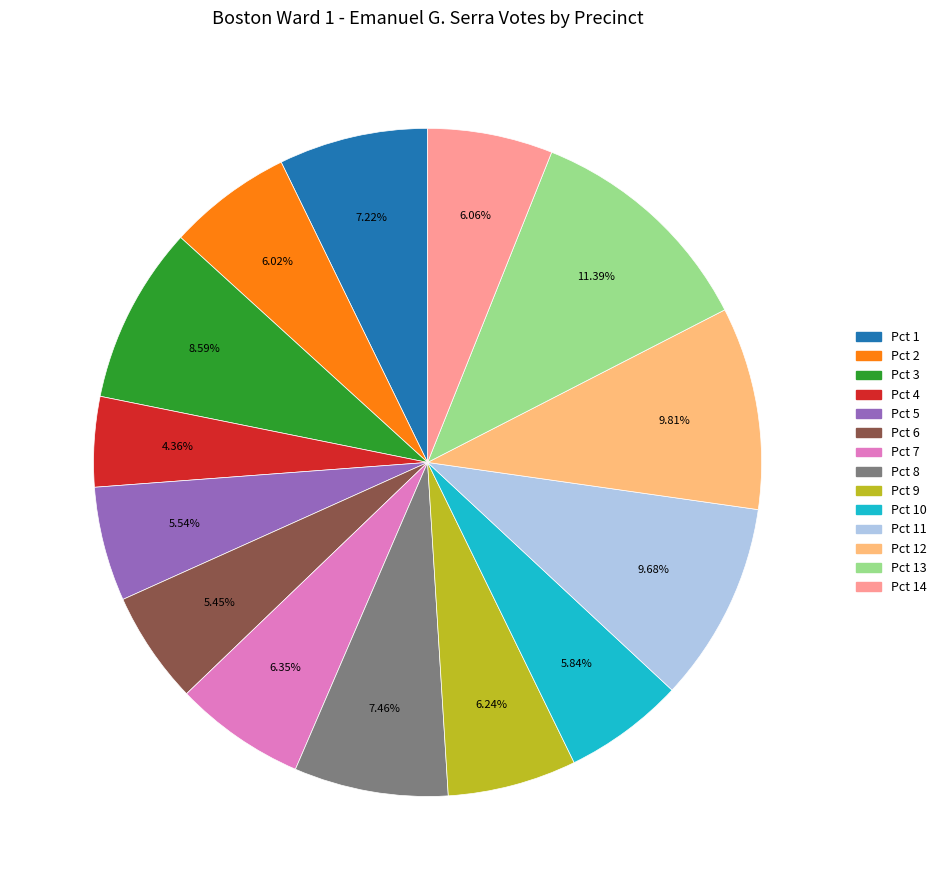

Does any single category account for the majority?

No